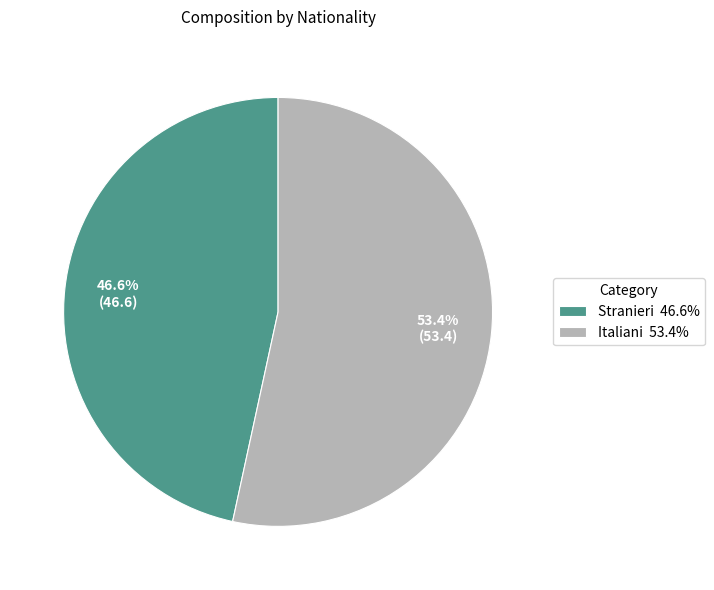

To the nearest percent, what is the combined percentage of Italiani and Stranieri?

100%